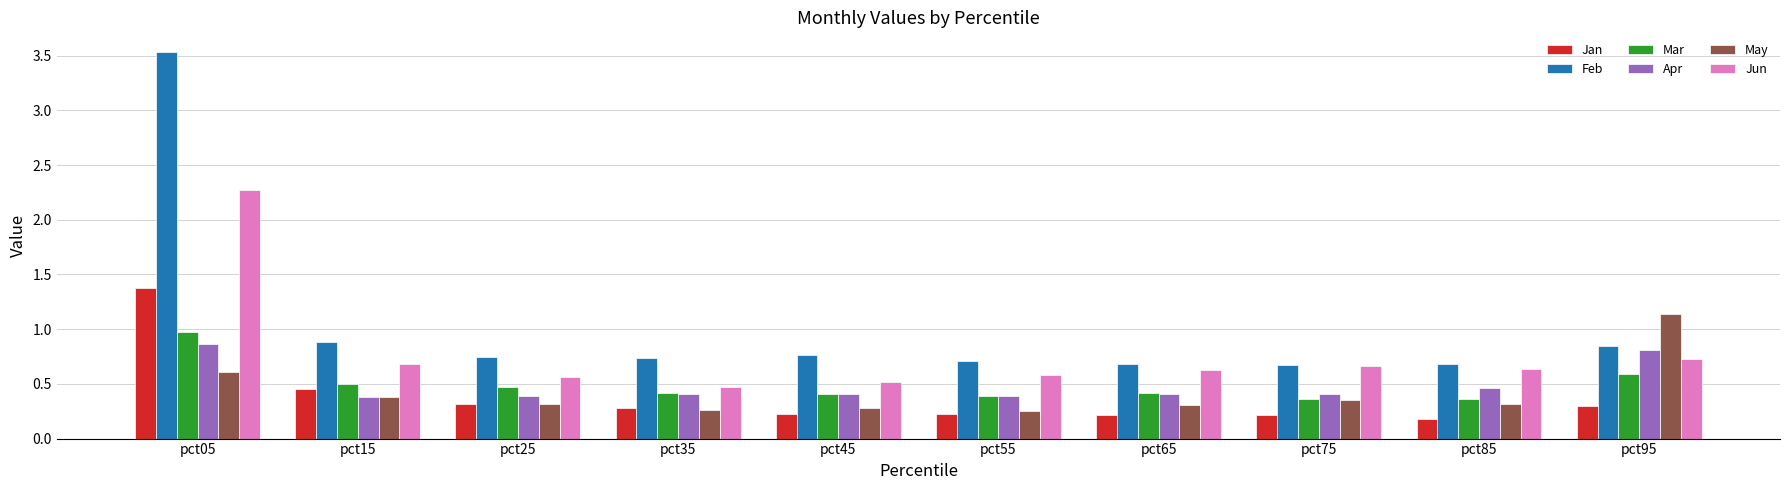

Between pct05 and pct75, which series saw the biggest shift?

Feb